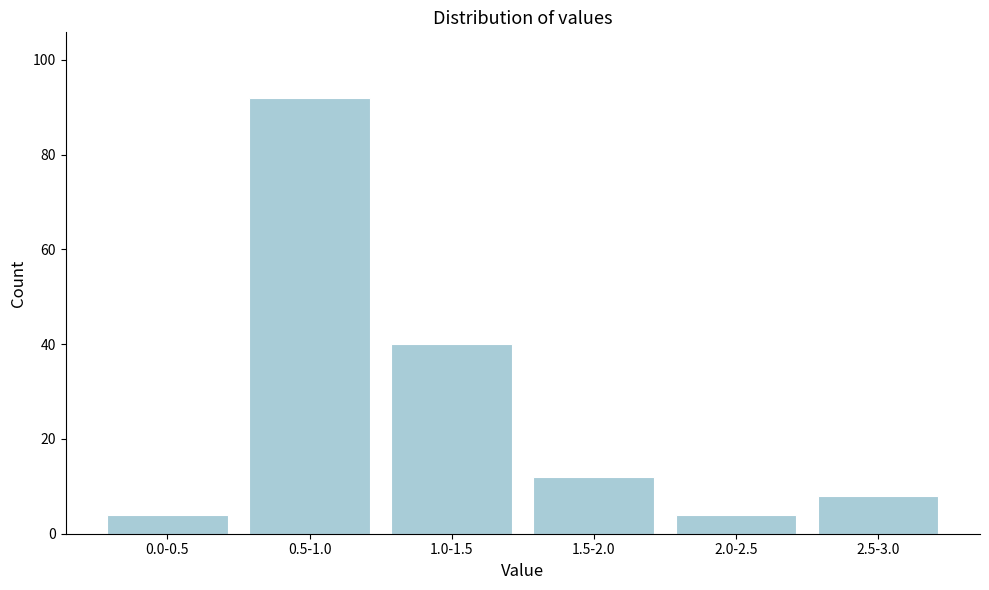

Reading right to left, extract all data points from this chart.

8	4	12	40	92	4